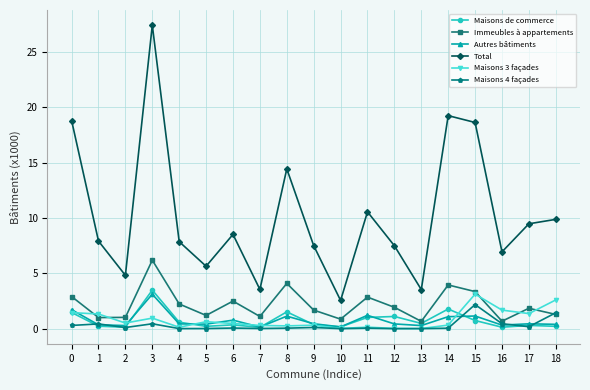

True or false: Maisons 4 façades has more than 0 points higher than both neighbors.

True